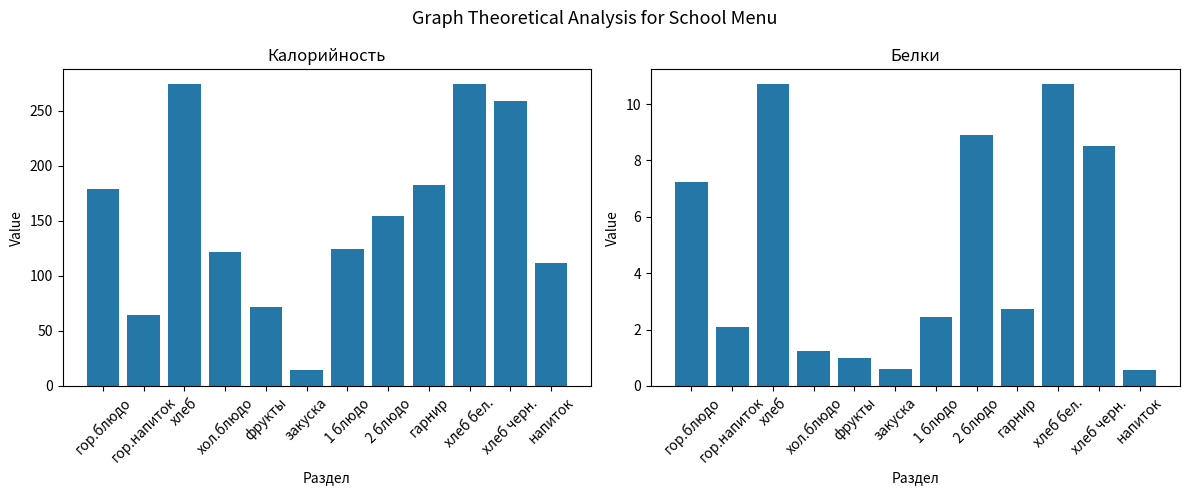

Between хол.блюдо and фрукты, which series saw the biggest shift?

Калорийность